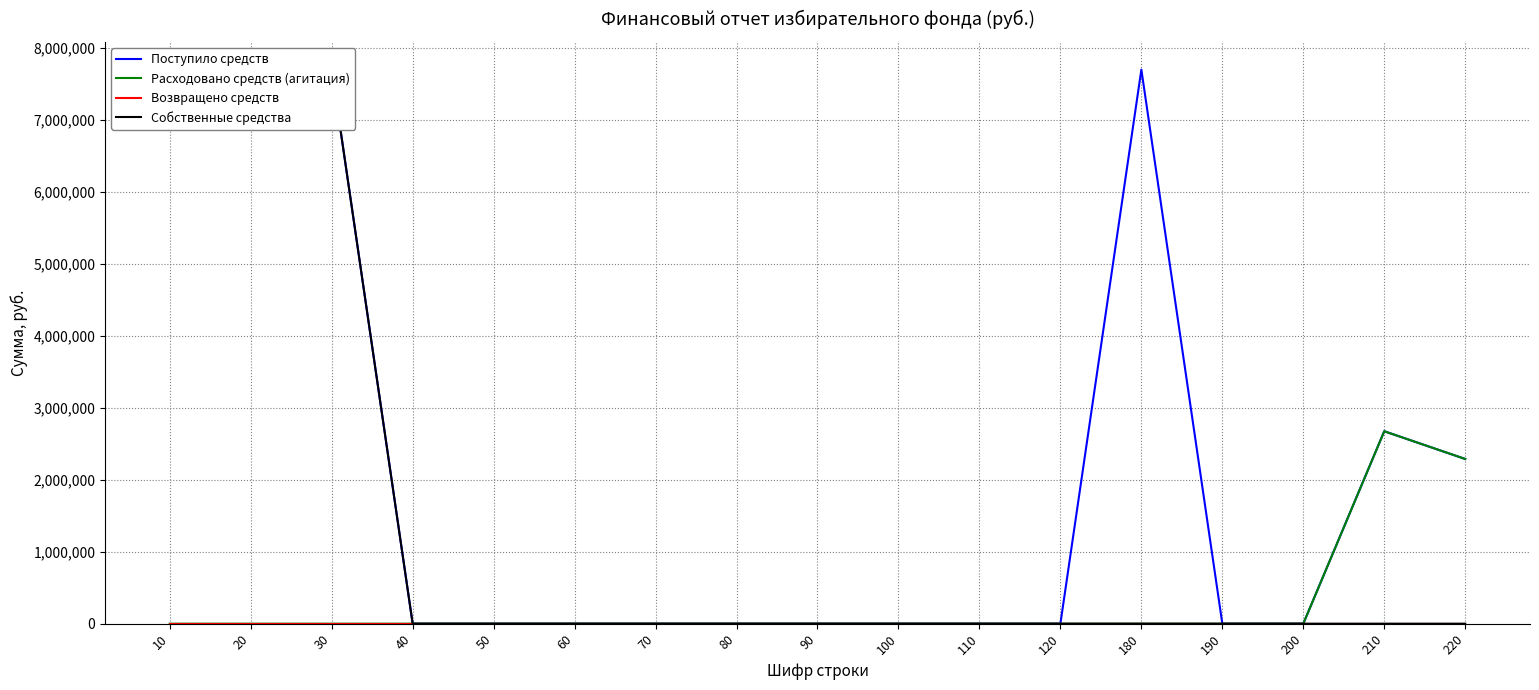

Reading right to left, what are all the values shown in this chart?

Поступило средств: 220=2287111.5	210=2672424.0	200=0.0	190=0.0	180=7694555.5	120=0.0	110=0.0	100=0.0	90=0.0	80=0.0	70=0.0	60=0.0	50=0.0	40=0.0	30=7694555.5	20=7694555.5	10=7694555.5
Расходовано средств (агитация): 220=2287111.5	210=2672424.0	200=0.0	190=0.0	180=0.0	120=0.0	110=0.0	100=0.0	90=0.0	80=0.0	70=0.0	60=0.0	50=0.0	40=0.0	30=0.0	20=0.0	10=0.0
Возвращено средств: 220=0.0	210=0.0	200=0.0	190=0.0	180=0.0	120=0.0	110=0.0	100=0.0	90=0.0	80=0.0	70=0.0	60=0.0	50=0.0	40=0.0	30=0.0	20=0.0	10=0.0
Собственные средства: 220=0.0	210=0.0	200=0.0	190=0.0	180=0.0	120=0.0	110=0.0	100=0.0	90=0.0	80=0.0	70=0.0	60=0.0	50=0.0	40=0.0	30=7694555.5	20=7694555.5	10=7694555.5